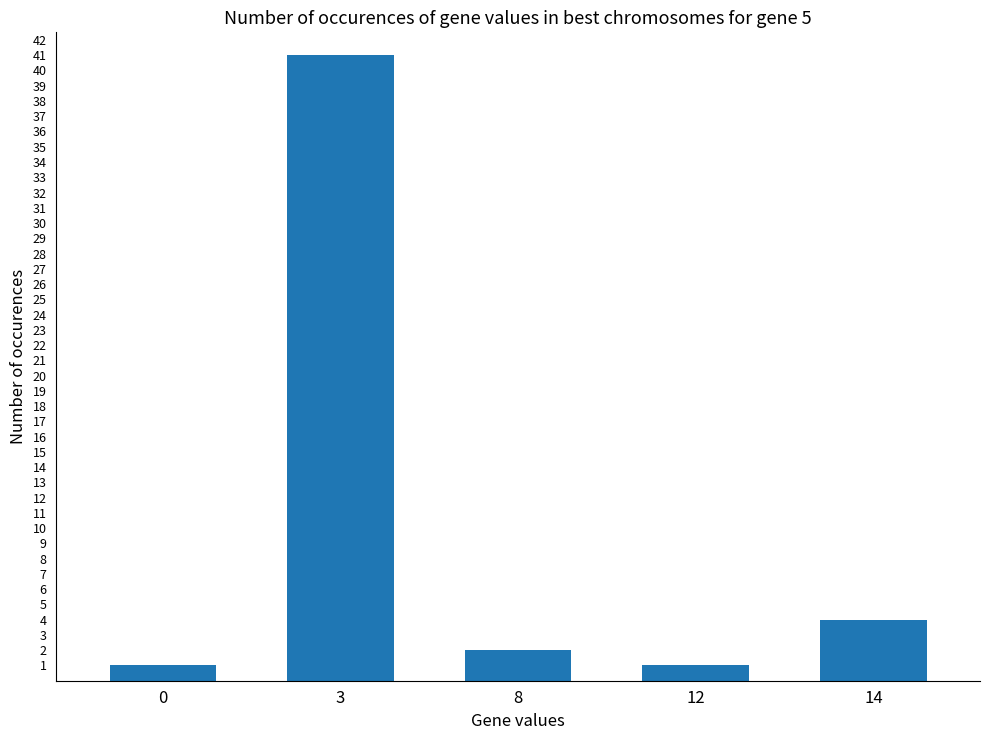

What is the value of the 2nd bar from the left?

41